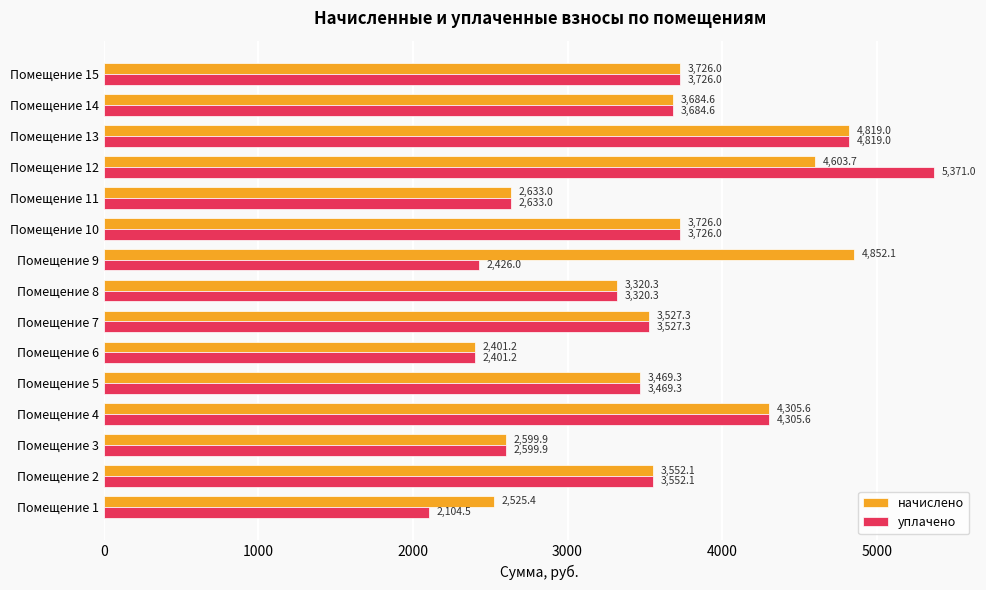

How many data points in начислено are above 3552?

8